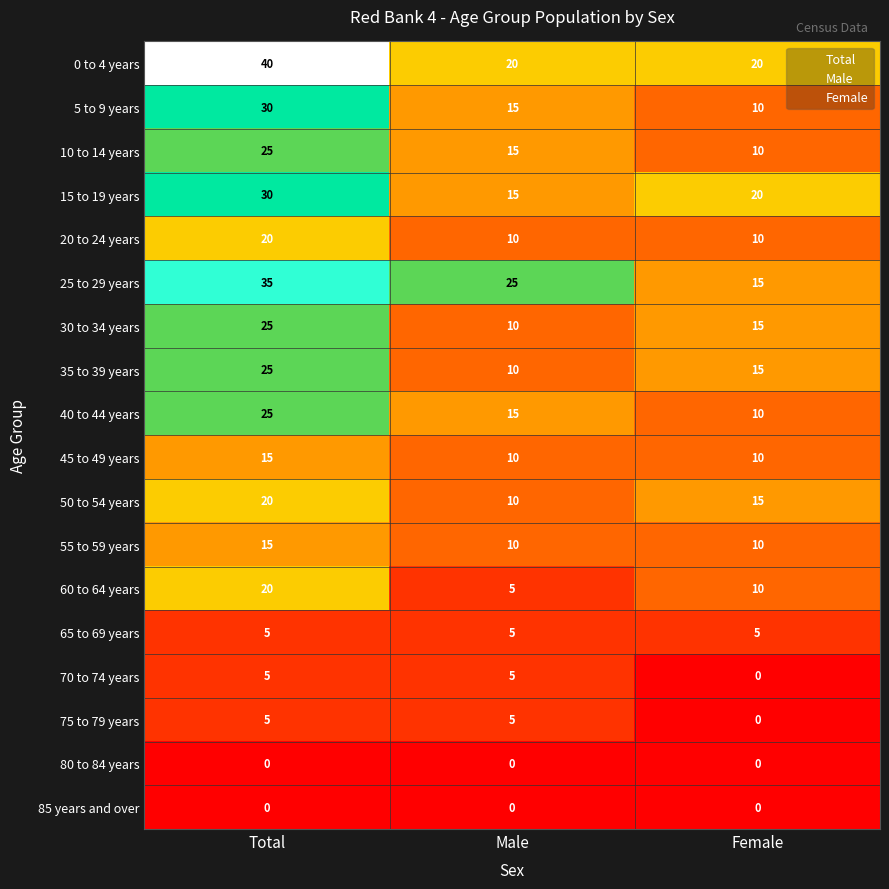

What is the spread (max minus min) of values at Female?

20